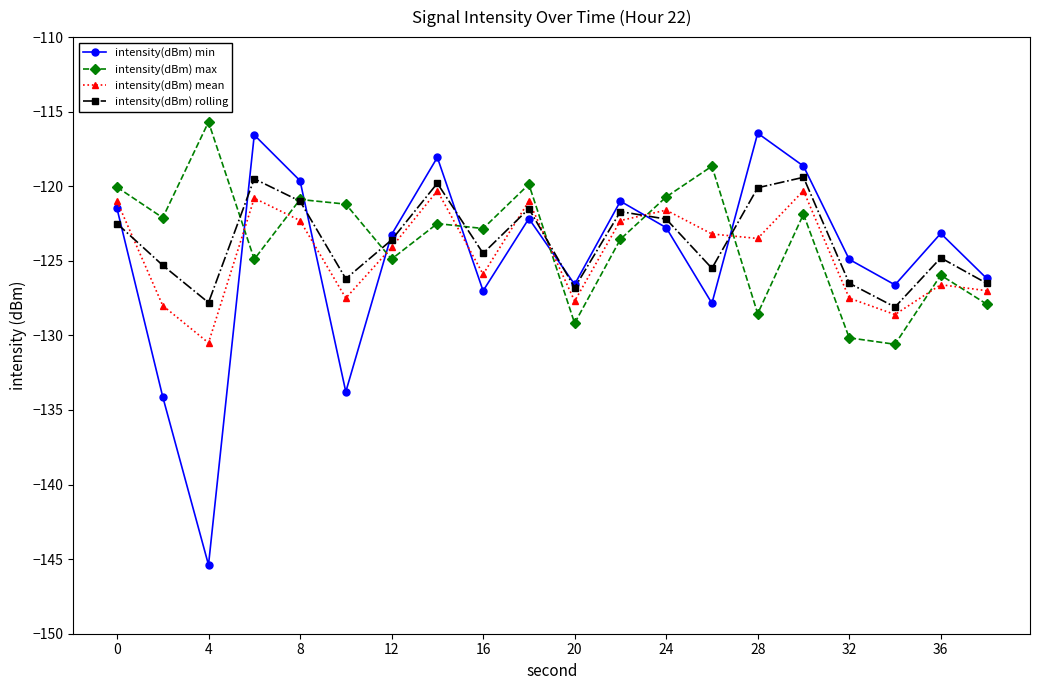

What is the highest value of the intensity(dBm) max series?

-115.7